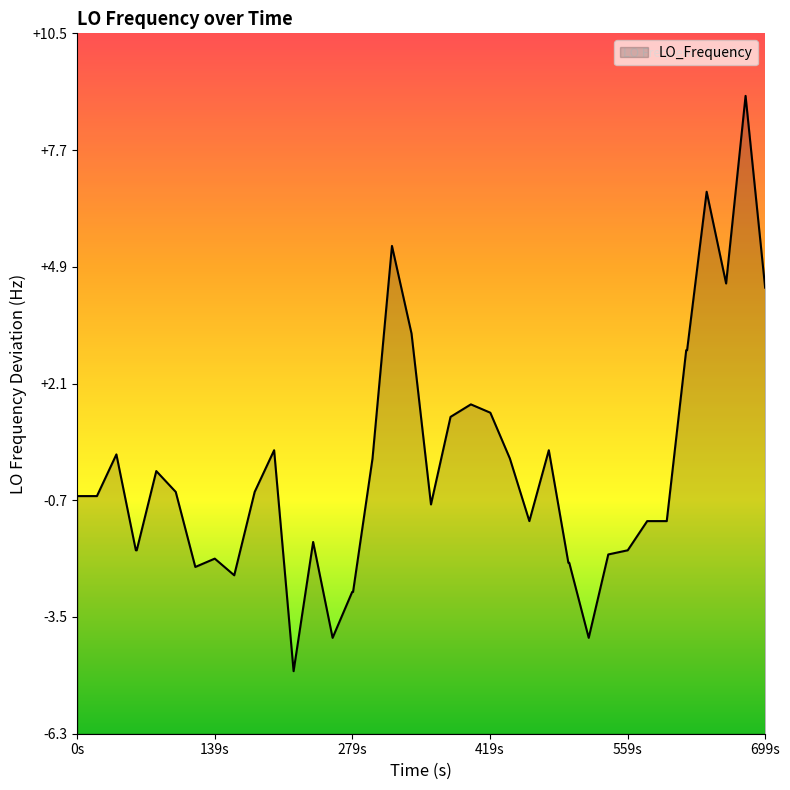

What is the difference between the maximum and minimum values?

13.8